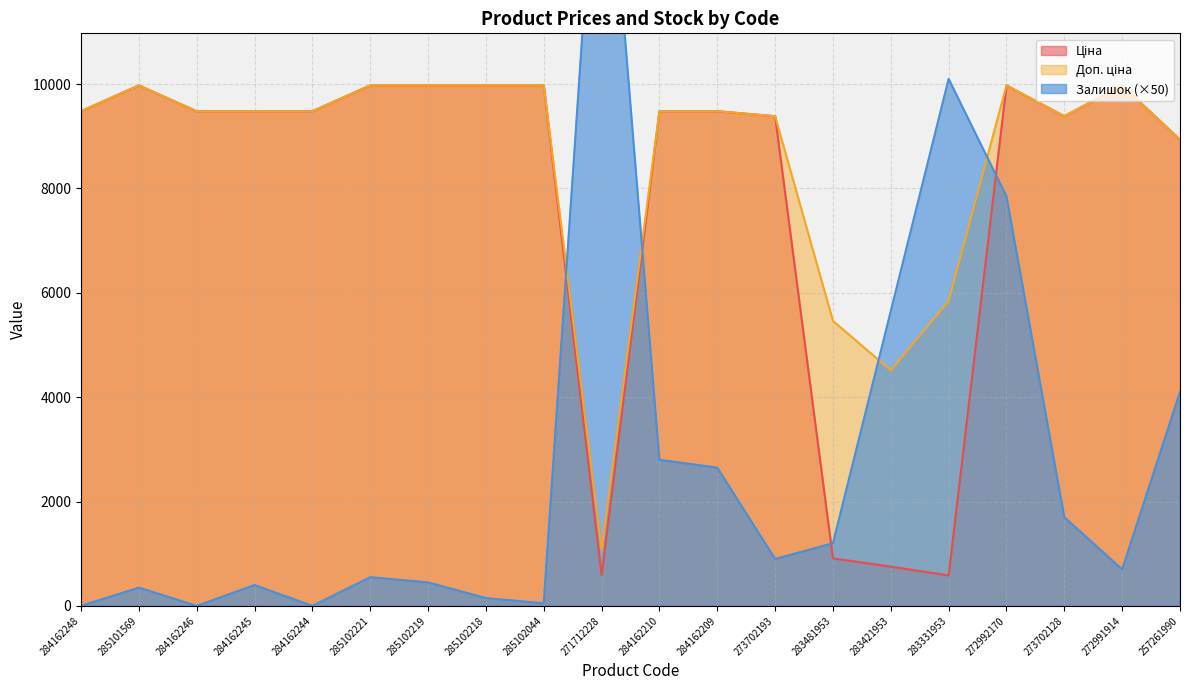

How many lines are shown in the chart?

3